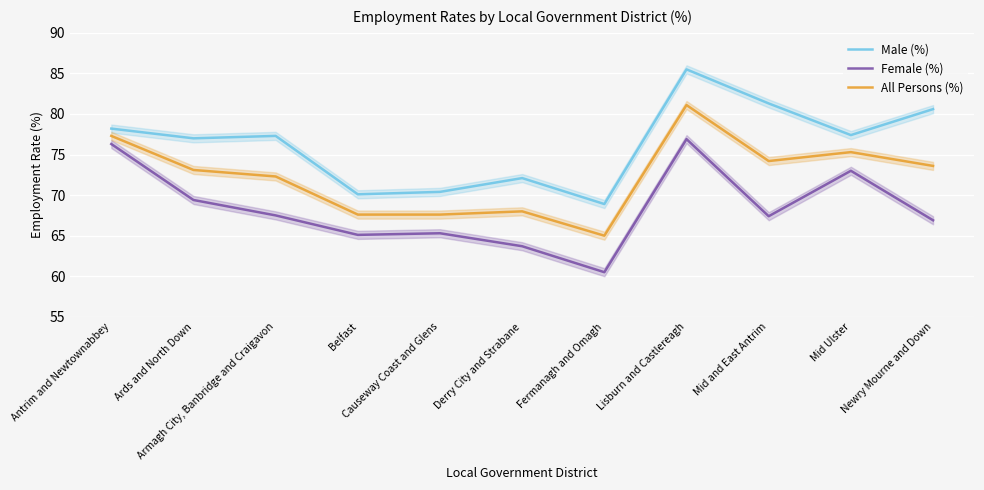

Rank the categories by Female (%) value from highest to lowest.

Lisburn and Castlereagh, Antrim and Newtownabbey, Mid Ulster, Ards and North Down, Armagh City, Banbridge and Craigavon, Mid and East Antrim, Newry Mourne and Down, Causeway Coast and Glens, Belfast, Derry City and Strabane, Fermanagh and Omagh